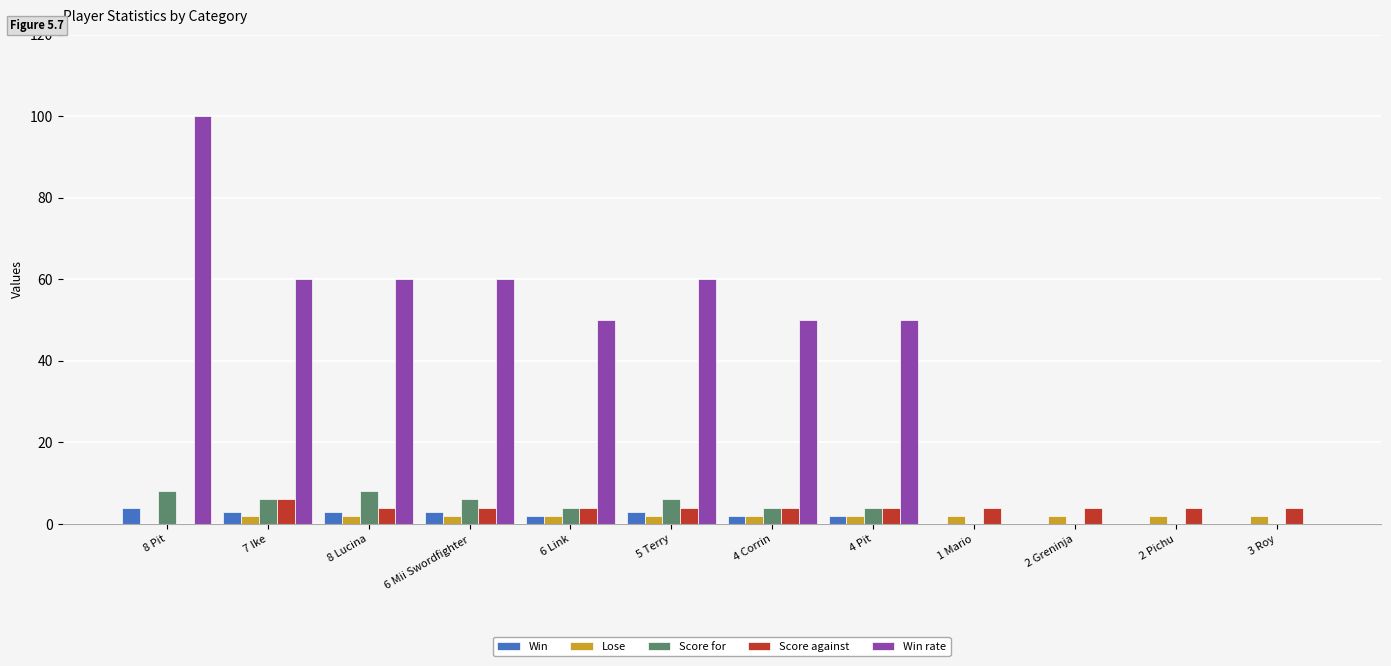

What is the highest value of the Score against series?

6